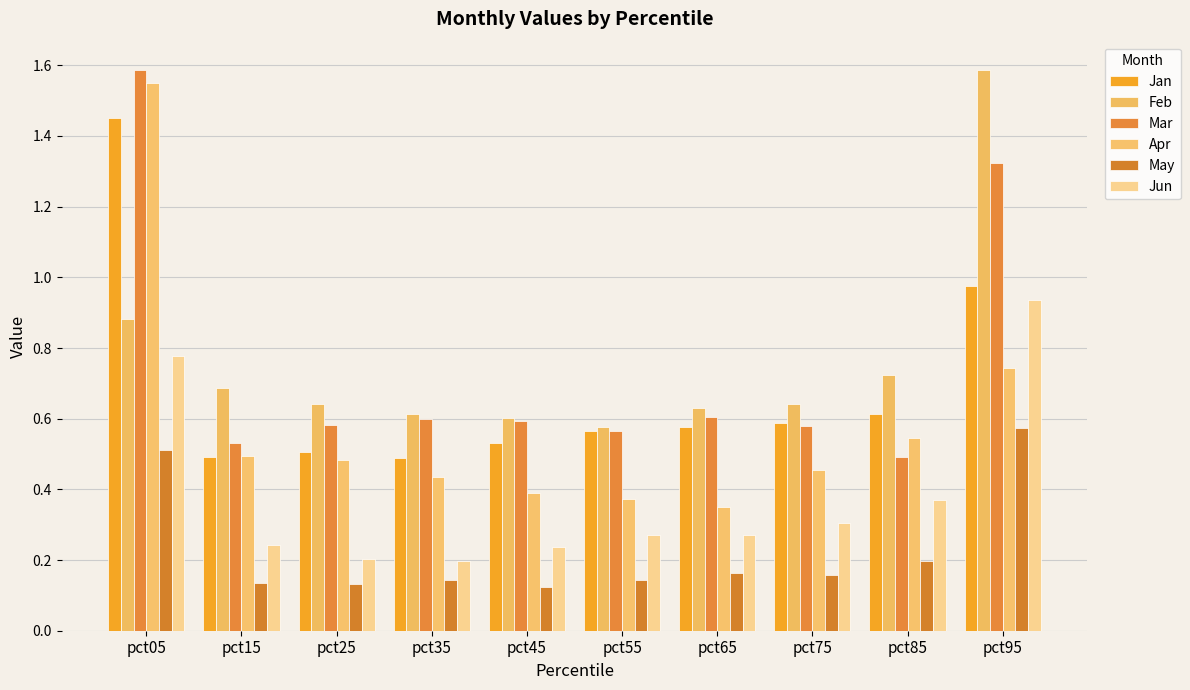

How many categories are shown in the chart?

10